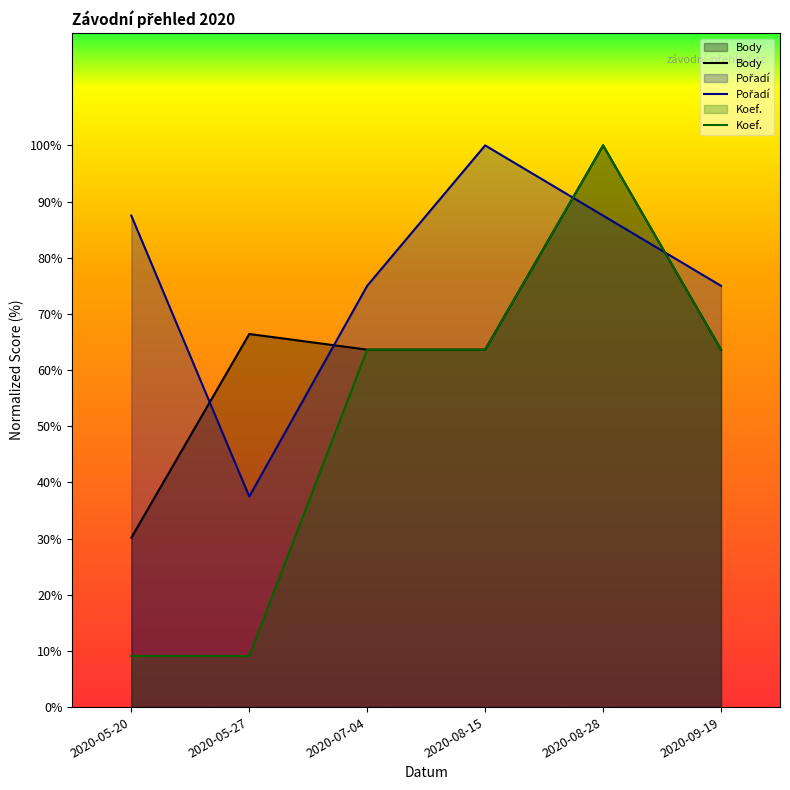

List the series in order of their overall mean, lowest first.

Koef., Body, Pořadí